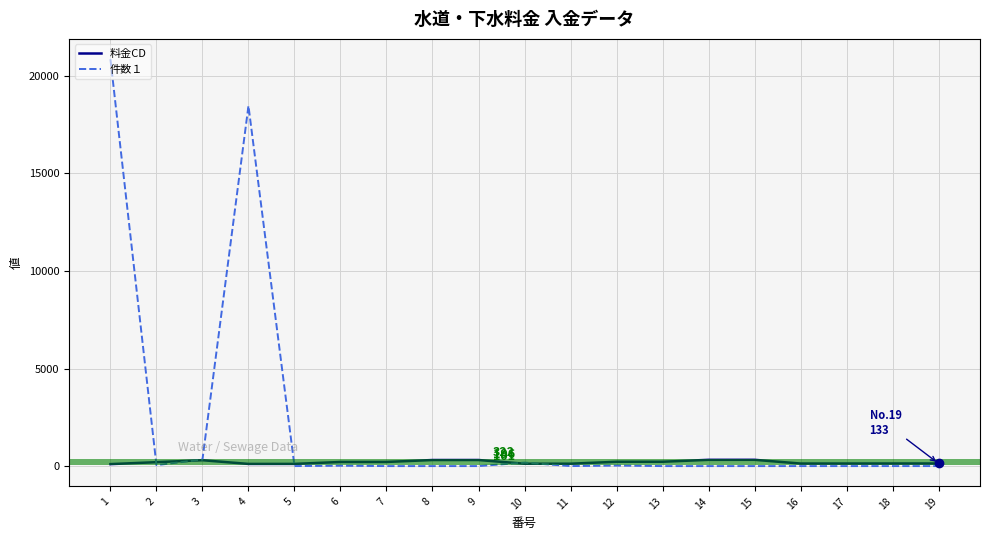

The value of 件数１ at 7 is -12480. True or false?

False